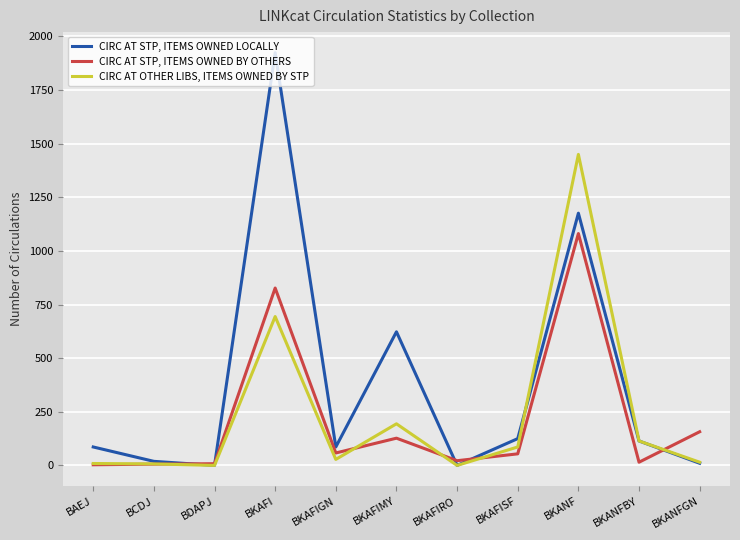

Does the chart have visible grid lines?

Yes